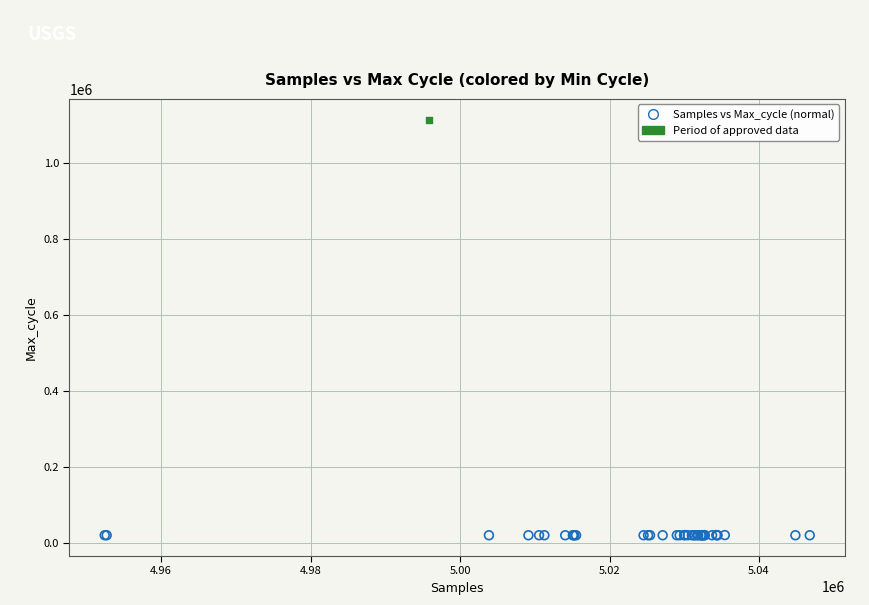

What are all the series names shown in the legend?

Samples vs Max_cycle (normal), Period of approved data